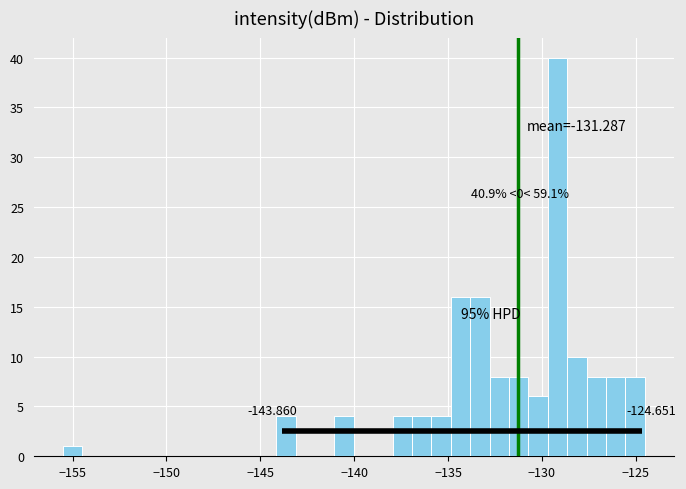

Around what value on the x-axis is the tallest bar? Give the approximate position of its centre, as read against the axis.

-129.0